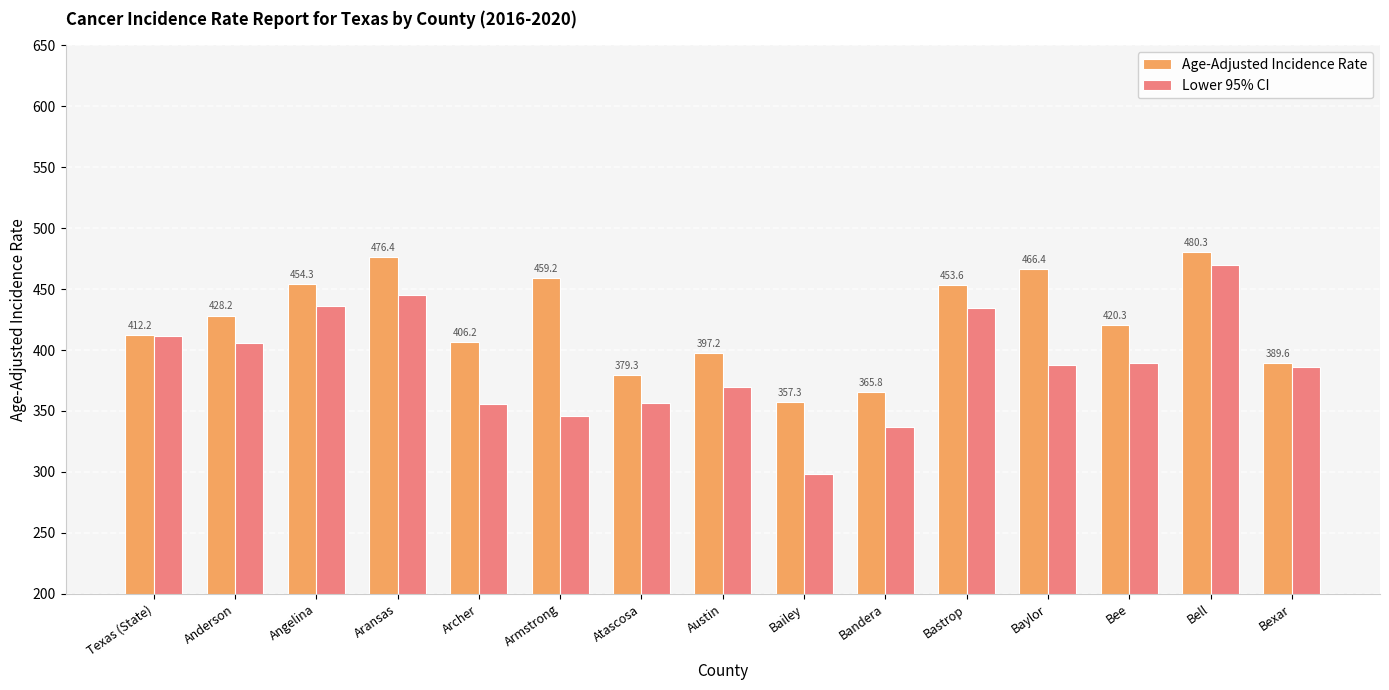

What is the smallest value displayed?

298.4